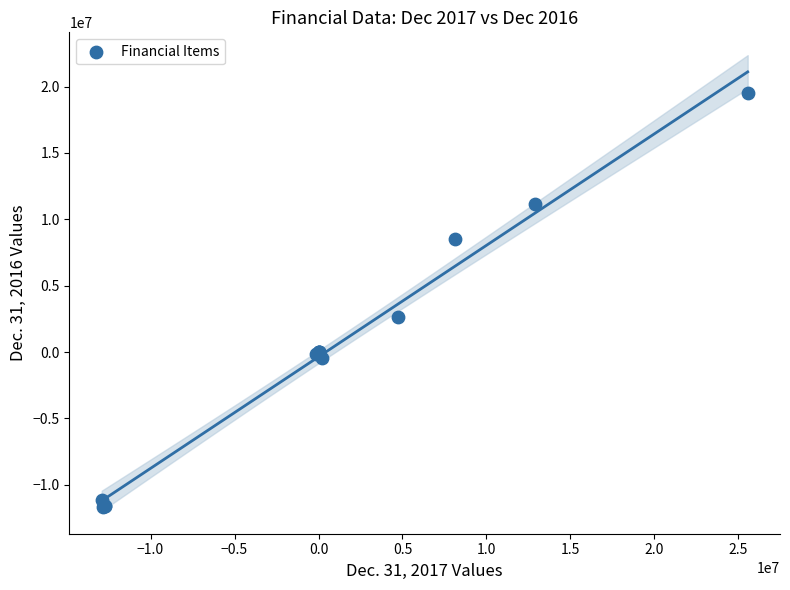

What Y value in the scatter plot is closest to 3896778?

2654501.0